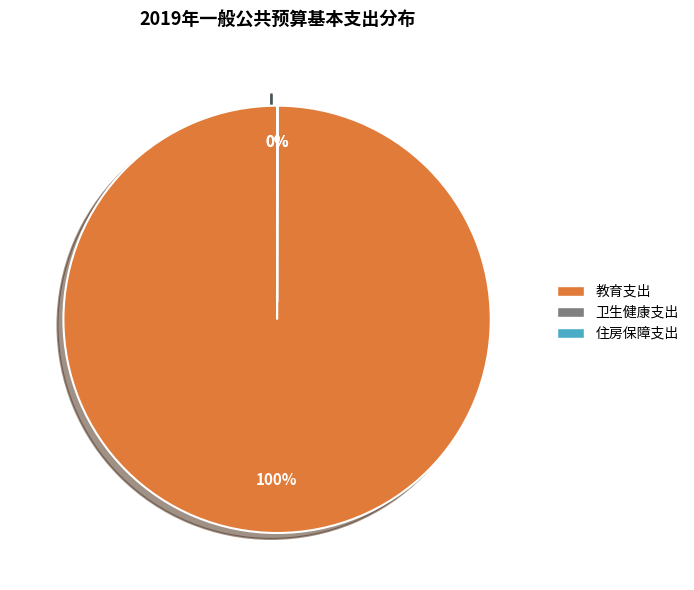

What is the largest slice in the pie chart?

教育支出